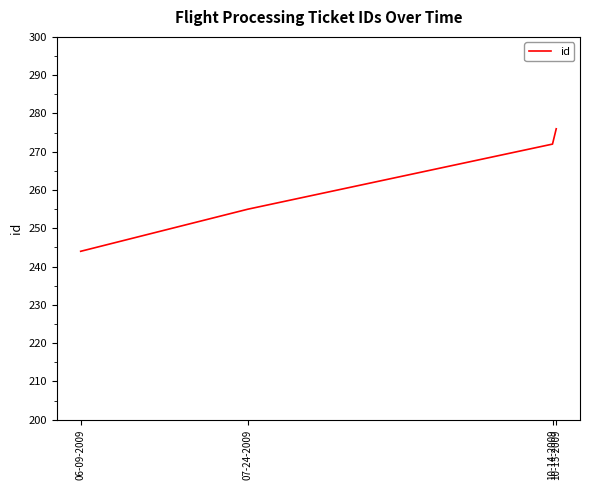

What is the difference between the second highest and second lowest values?

17